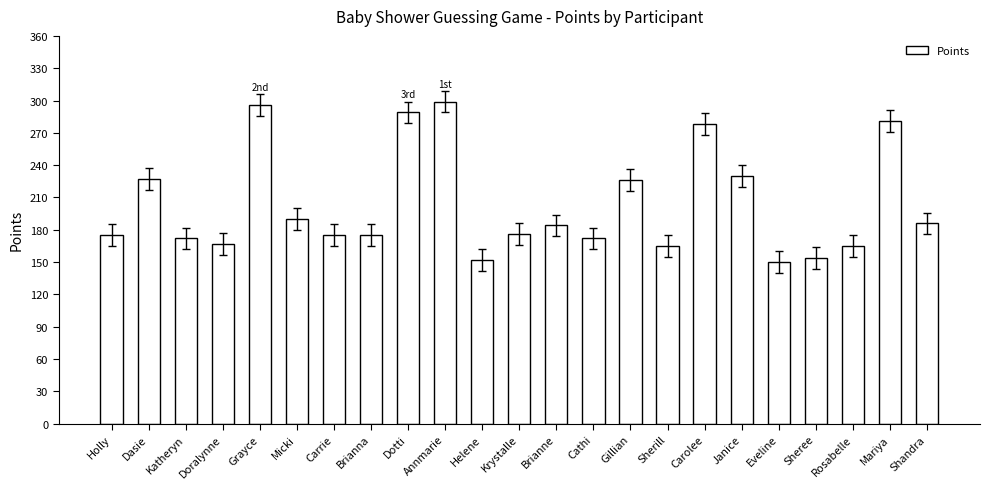

What is the ratio of the value at Dotti to the value at Sheree?

1.9